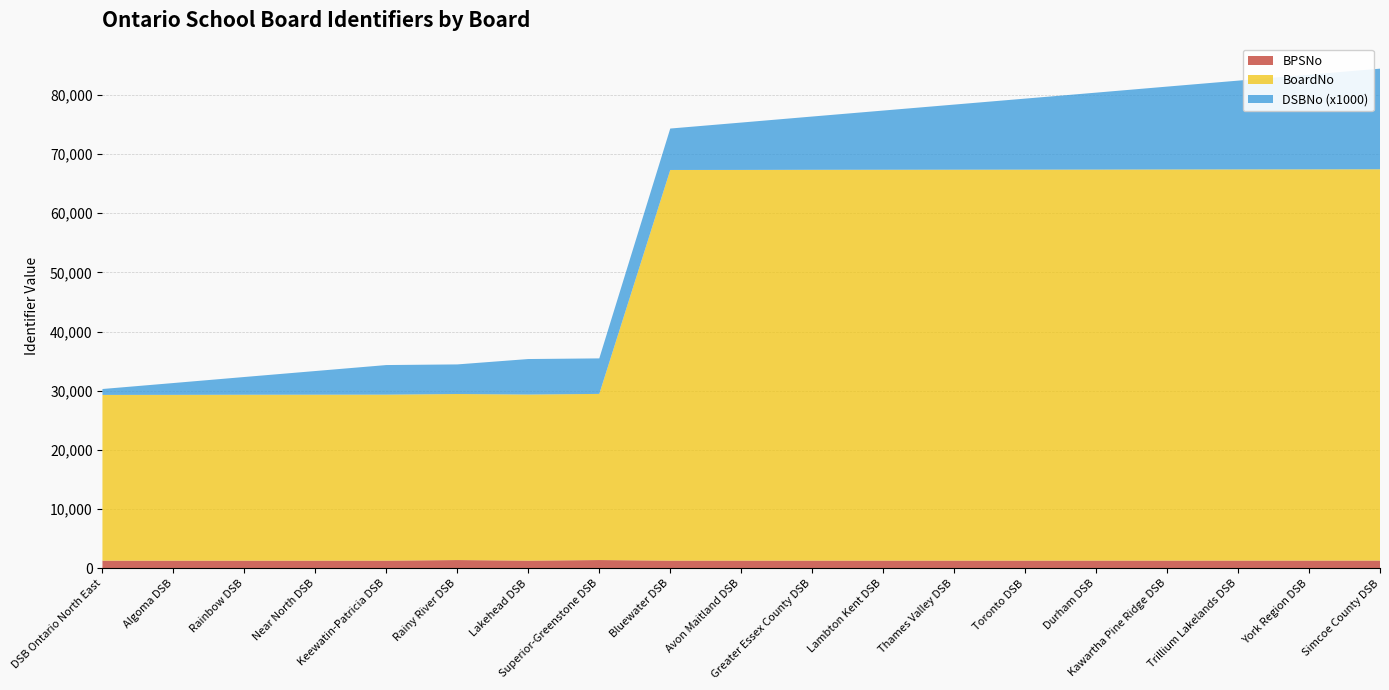

Reading left to right, list all the values displayed in this chart.

BPSNo: 1301	1302	1303	1304	1305	1405	1306	1406	1307	1308	1309	1310	1311	1312	1313	1314	1315	1316	1317
BoardNo: 28002	28010	28029	28037	28045	28053	28061	28070	66001	66010	66028	66036	66044	66052	66060	66079	66087	66095	66109
DSBNo_scaled: 1	2	3	4	5	5	6	6	7	8	9	10	11	12	13	14	15	16	17